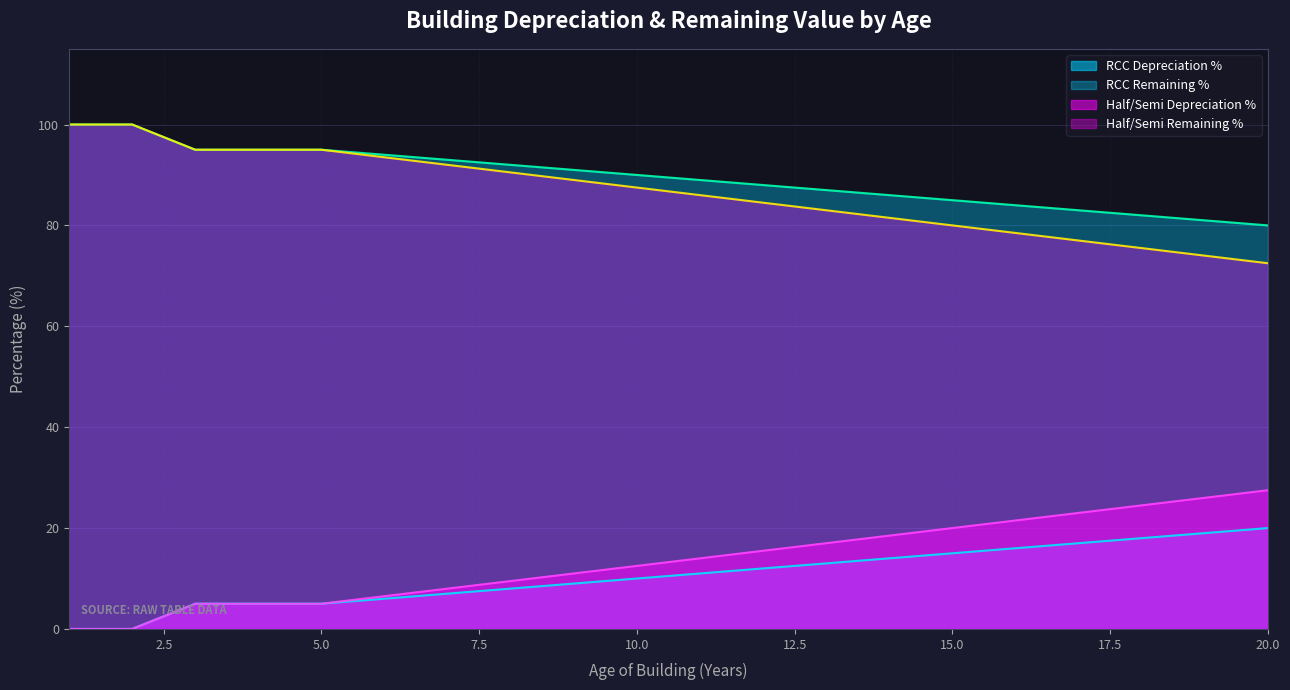

Count the number of data series in this chart.

4